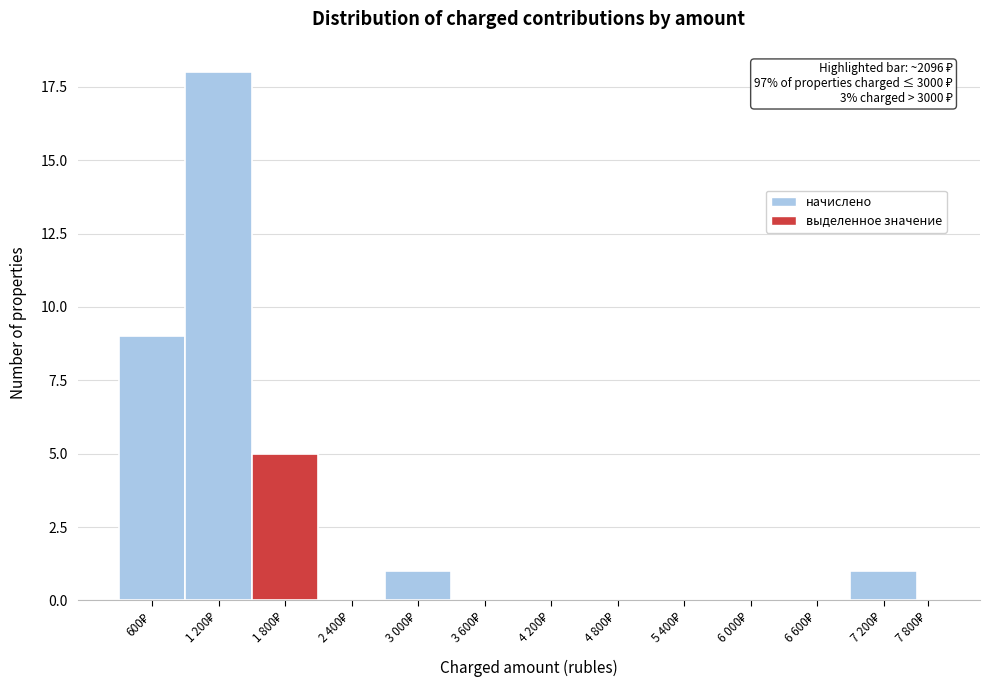

What is the maximum value shown in the chart?

18